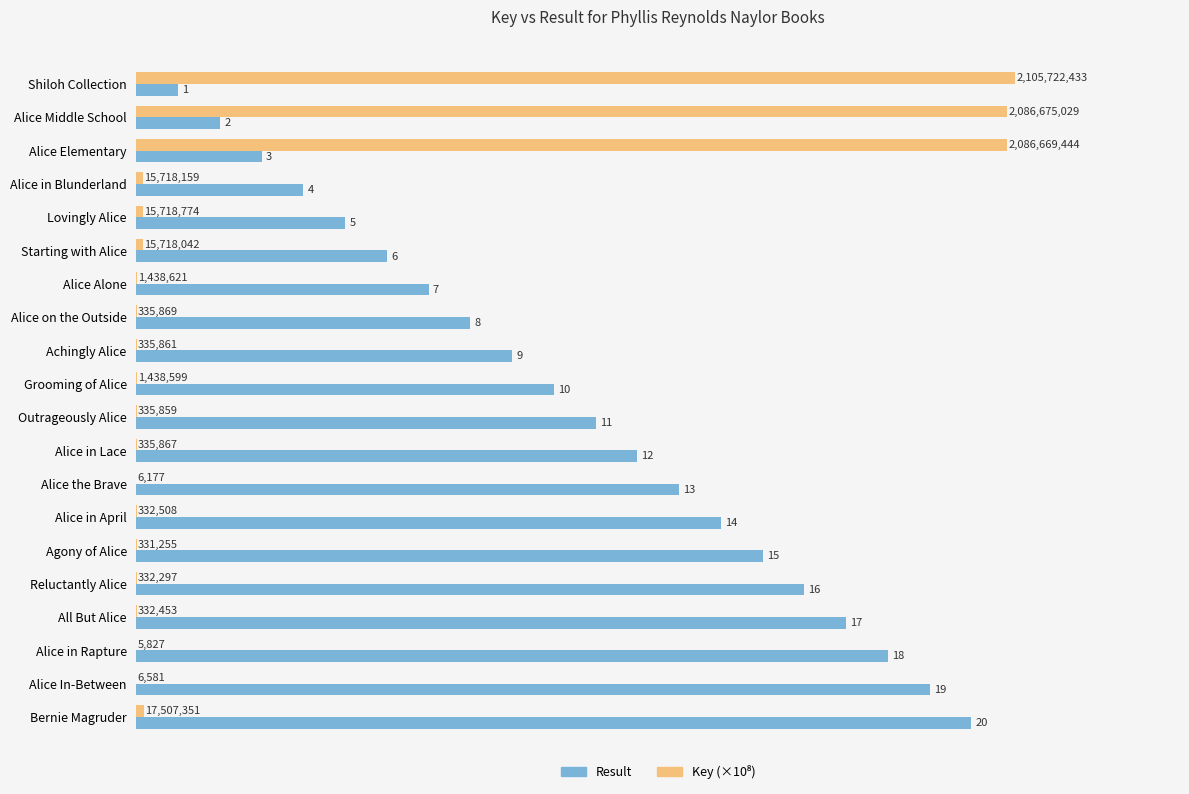

Read the Result value at Alice Middle School.

2.0